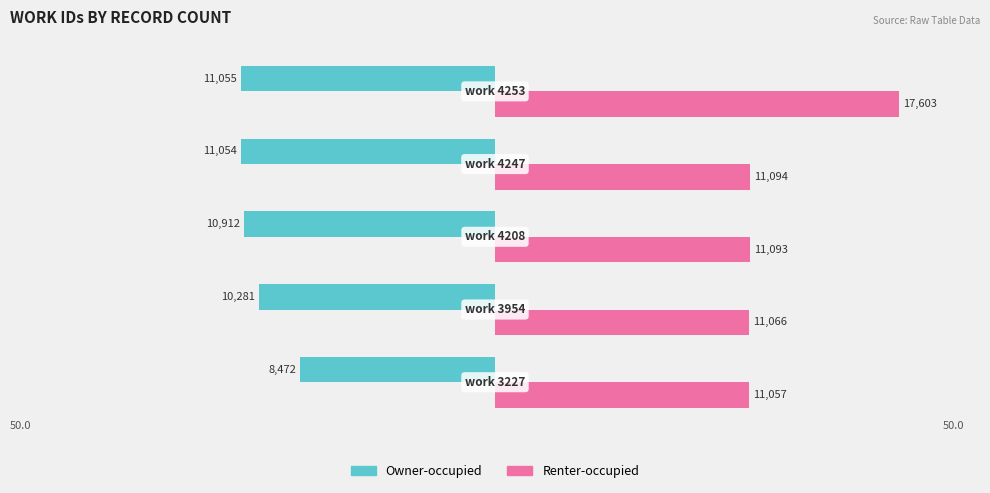

What are all the series names shown in the legend?

Owner-occupied, Renter-occupied